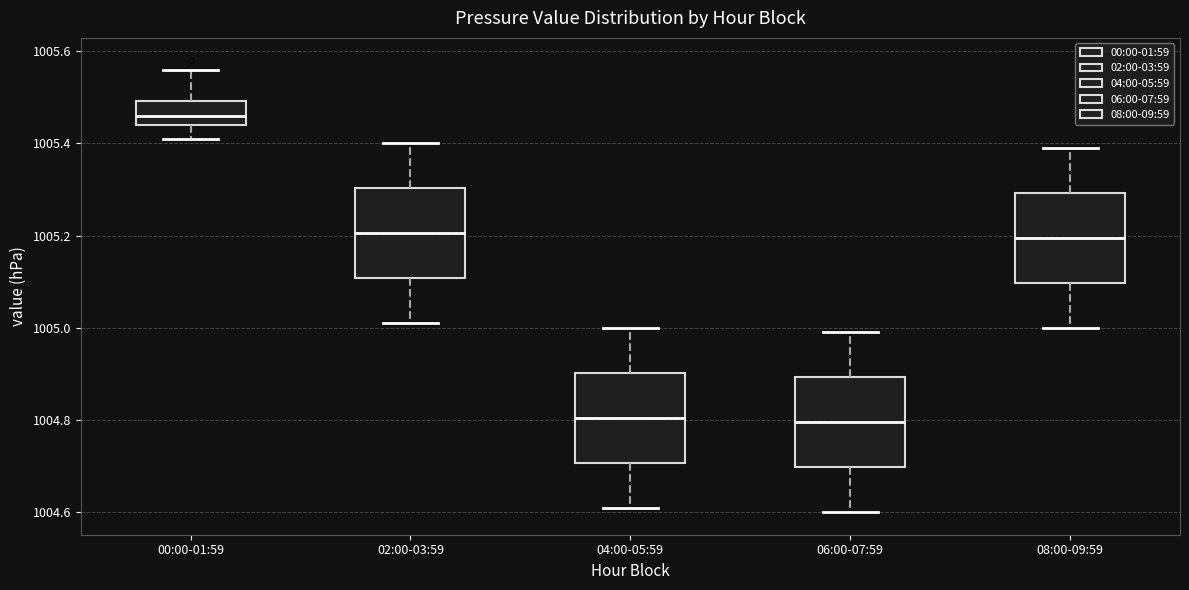

Reading left to right, transcribe this box plot: for each box, give where its median line is, the range the box spans, and where its two whiskers end, as read against the y-axis. The values are not printed on the chart, so give them approximately, as read against the axis.

00:00-01:59: median 1005.46, box 1005.44 to 1005.50, whiskers 1005.42 to 1005.56
02:00-03:59: median 1005.20, box 1005.10 to 1005.30, whiskers 1005.02 to 1005.40
04:00-05:59: median 1004.80, box 1004.70 to 1004.90, whiskers 1004.62 to 1005.00
06:00-07:59: median 1004.80, box 1004.70 to 1004.90, whiskers 1004.60 to 1005.00
08:00-09:59: median 1005.20, box 1005.10 to 1005.30, whiskers 1005.00 to 1005.40